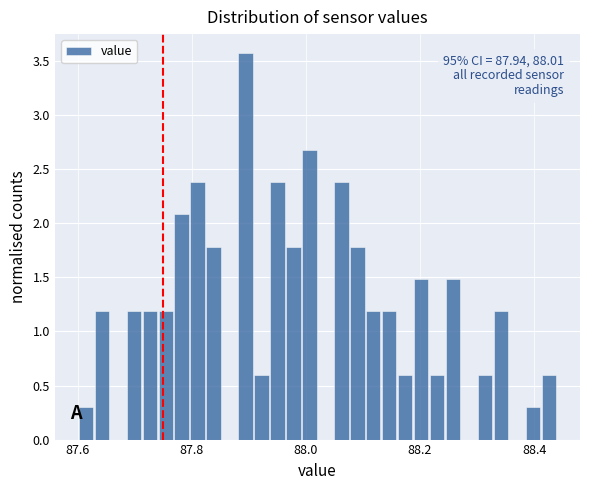

Around what value on the x-axis is the tallest bar? Give the approximate position of its centre, as read against the axis.

87.90